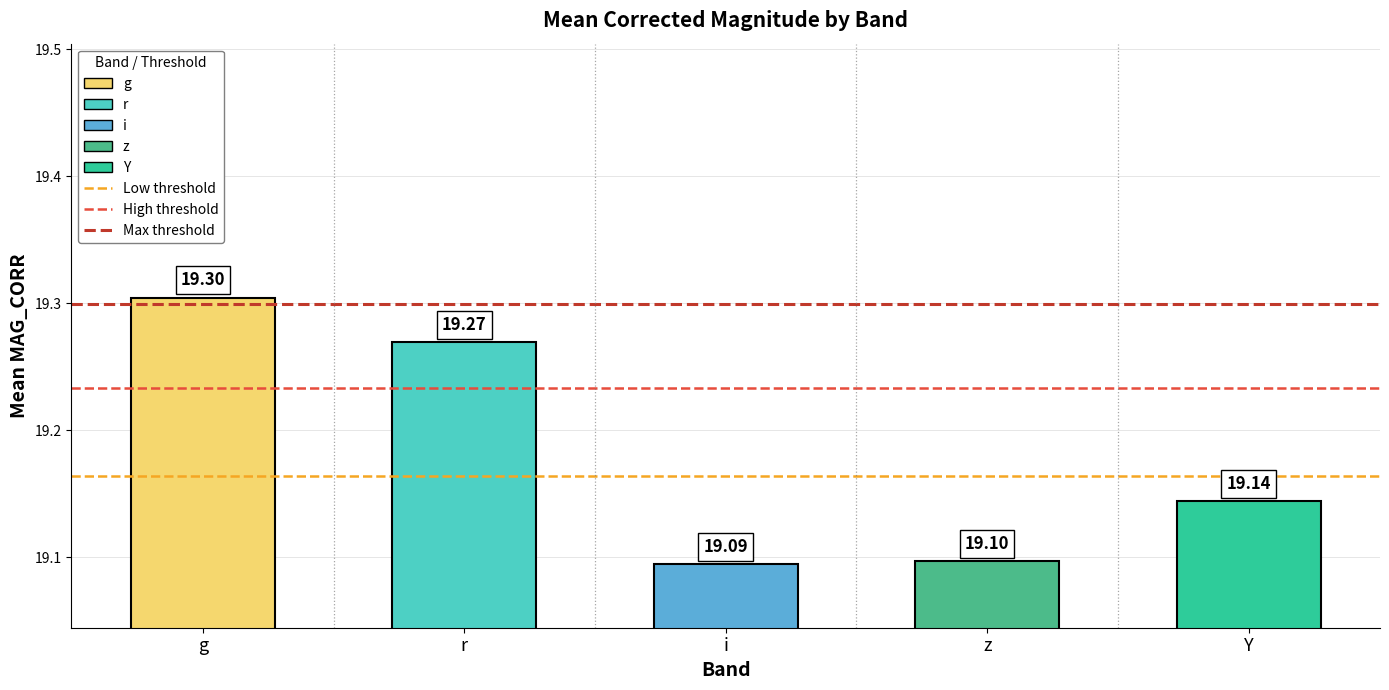

Which has a higher value, i or r?

r